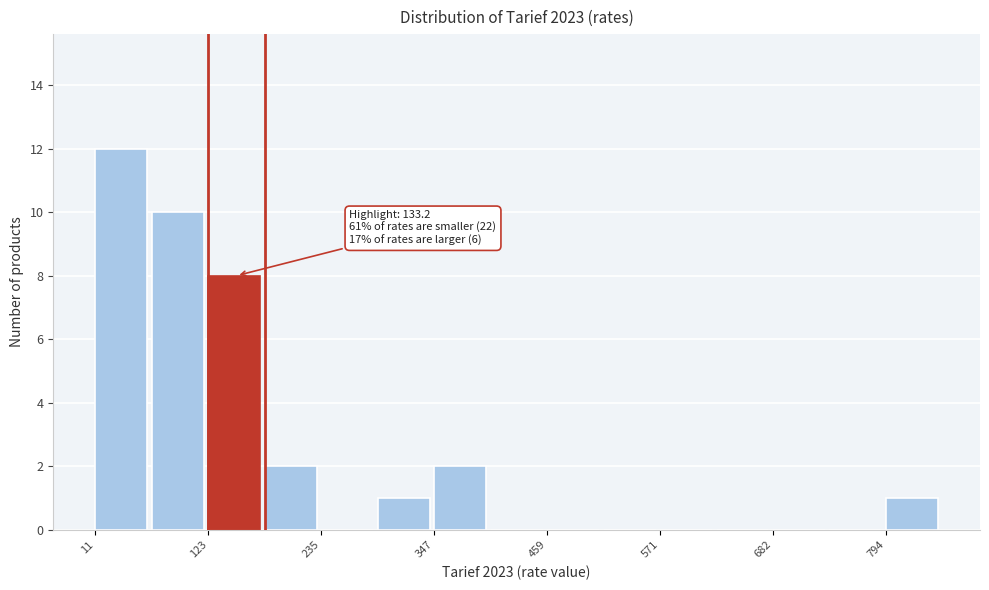

Around what value on the x-axis is the tallest bar? Give the approximate position of its centre, as read against the axis.

40